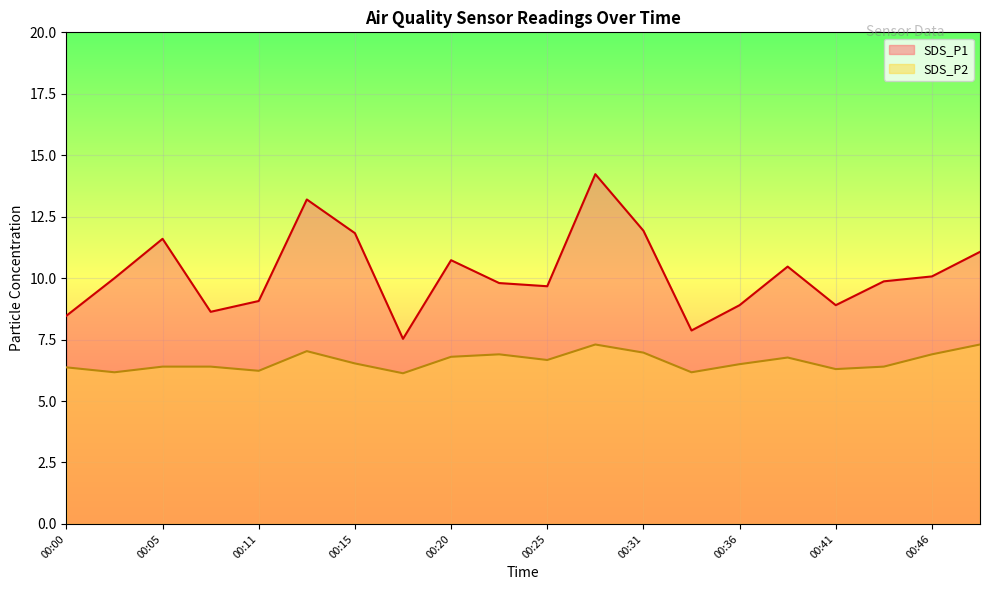

Rank the series by their maximum value, from highest to lowest.

SDS_P1, SDS_P2